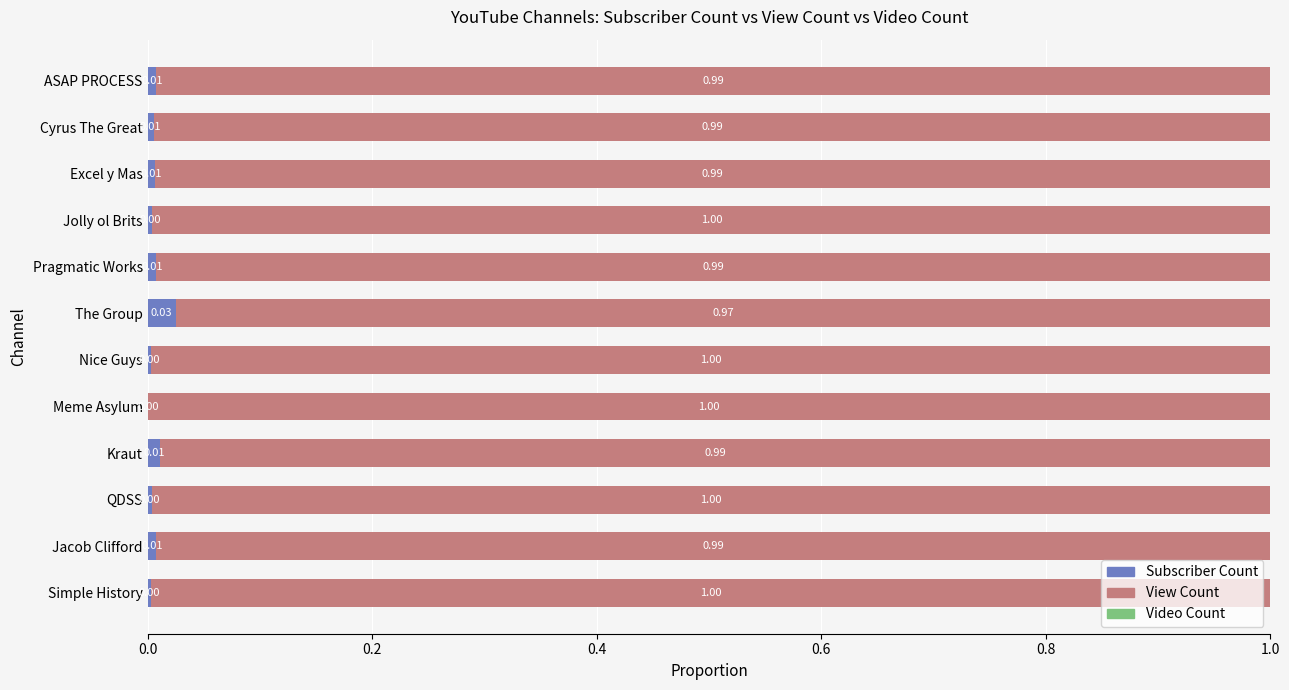

What is the total value across all series at Kraut?

1.0